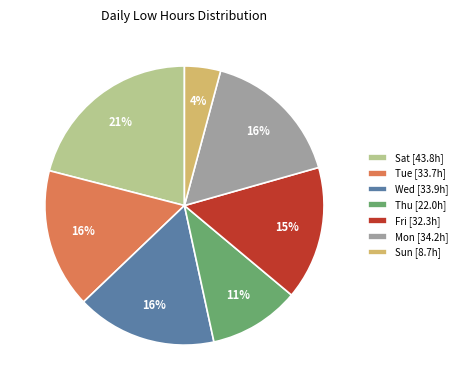

Which category has the smallest portion of the pie?

Sun [8.7h]